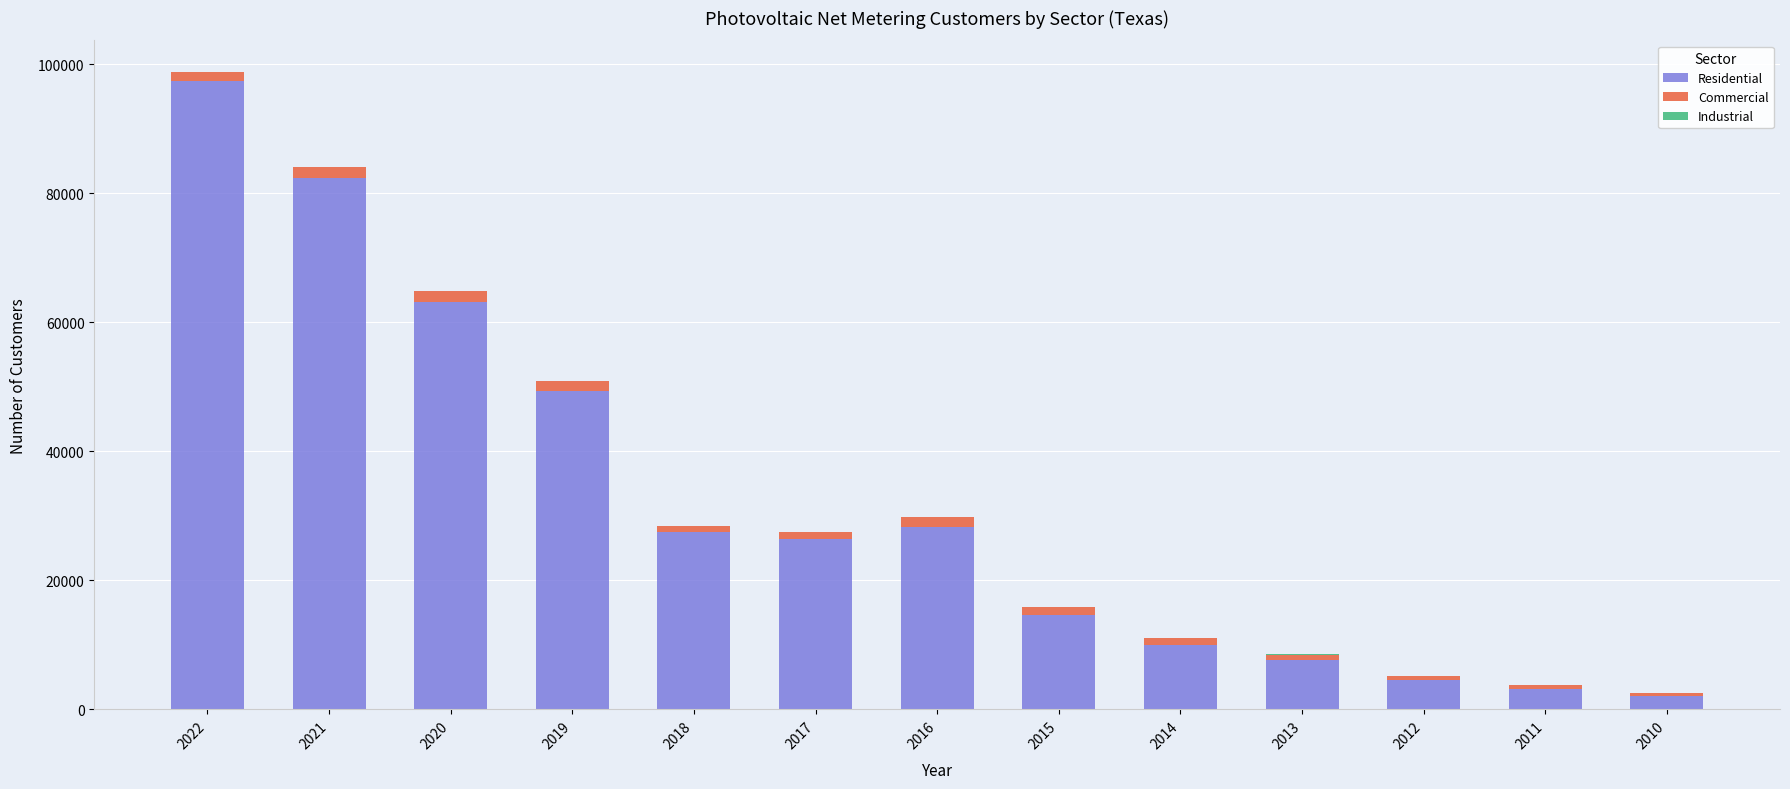

At which category is the sum across all series the highest?

2022